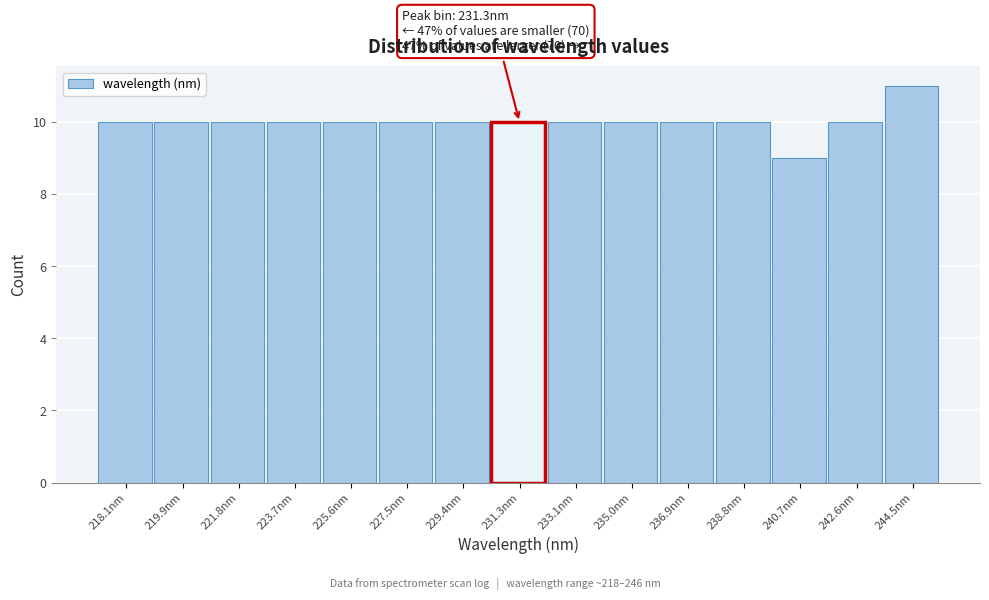

Reading left to right, extract all data points from this chart.

10	10	10	10	10	10	10	10	10	10	10	10	9	10	11